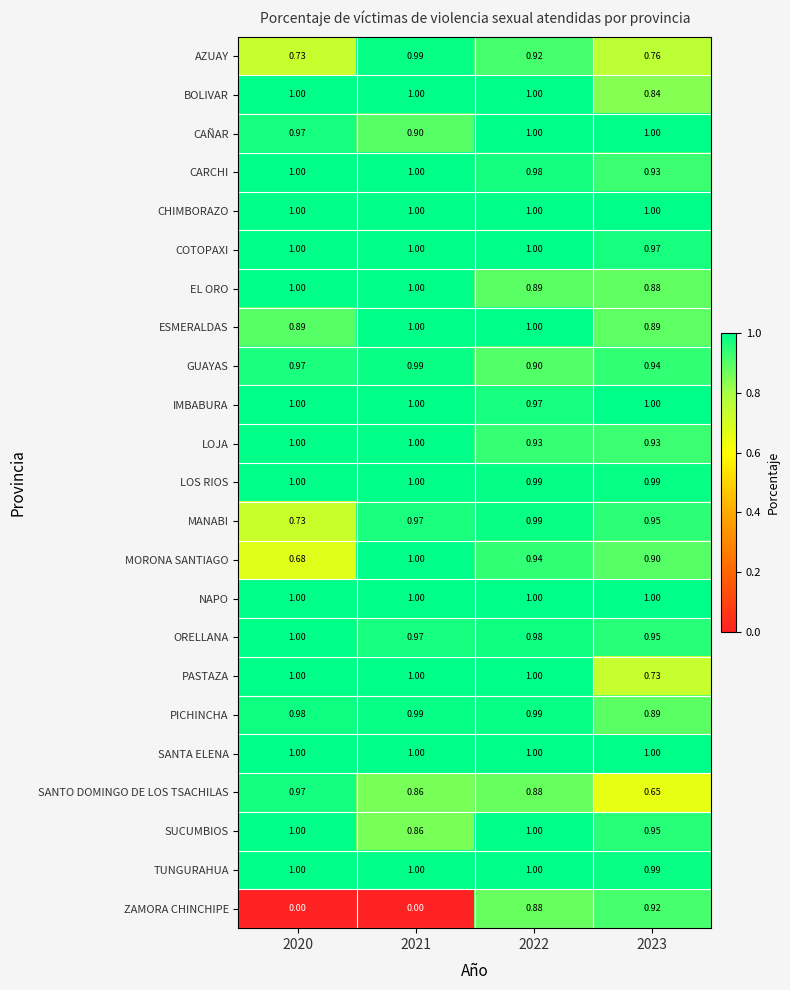

Between 2020 and 2022, which series saw the biggest shift?

ZAMORA CHINCHIPE